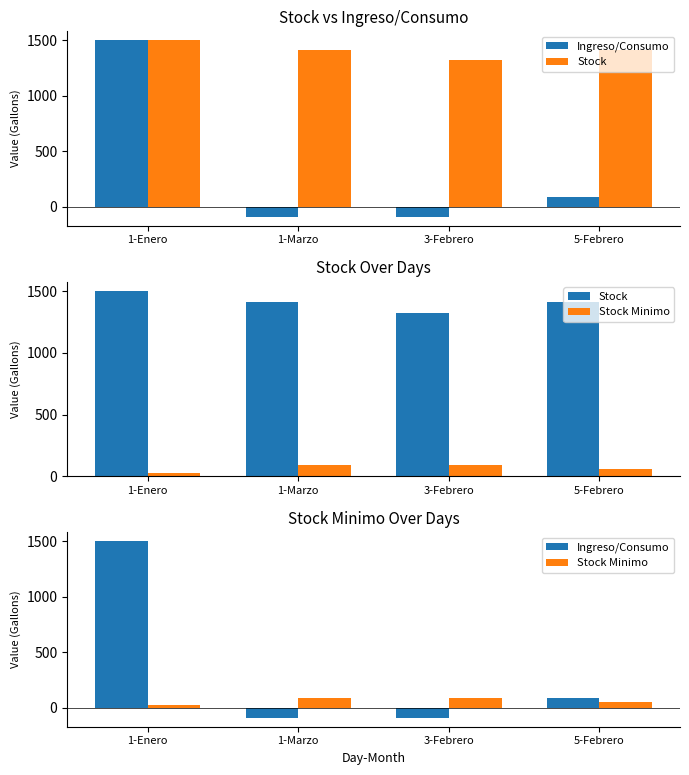

Are the bars horizontal?

No